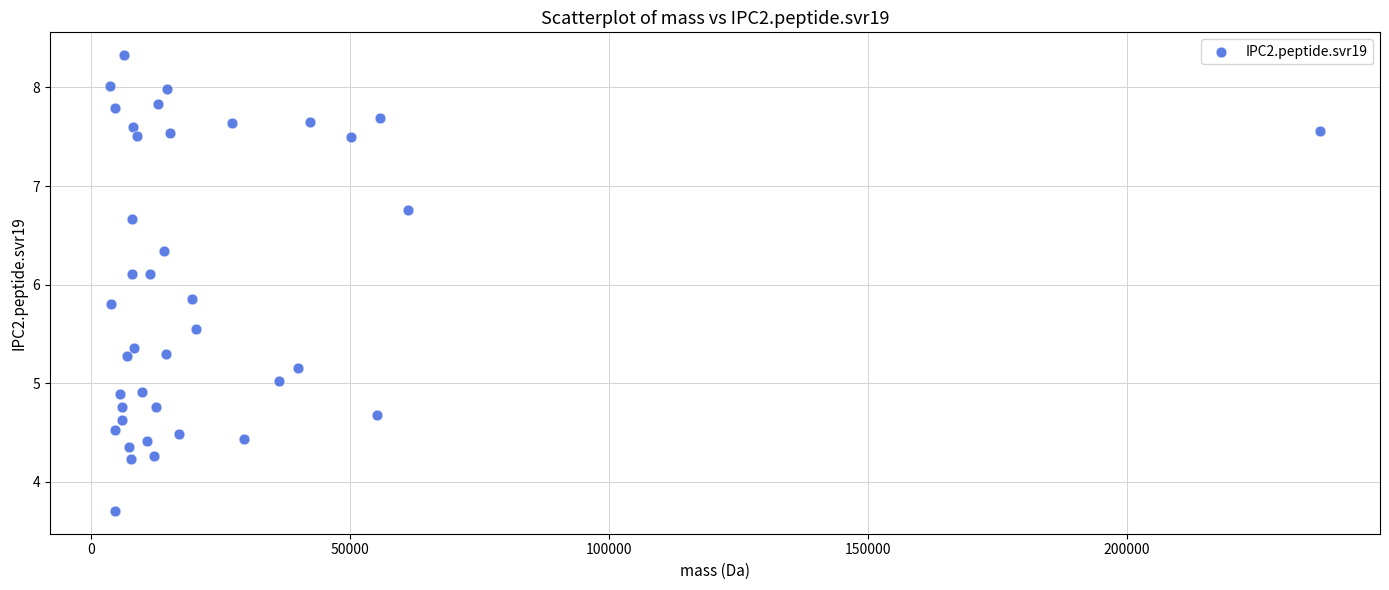

What is the range of Y values (max minus min)?

4.6